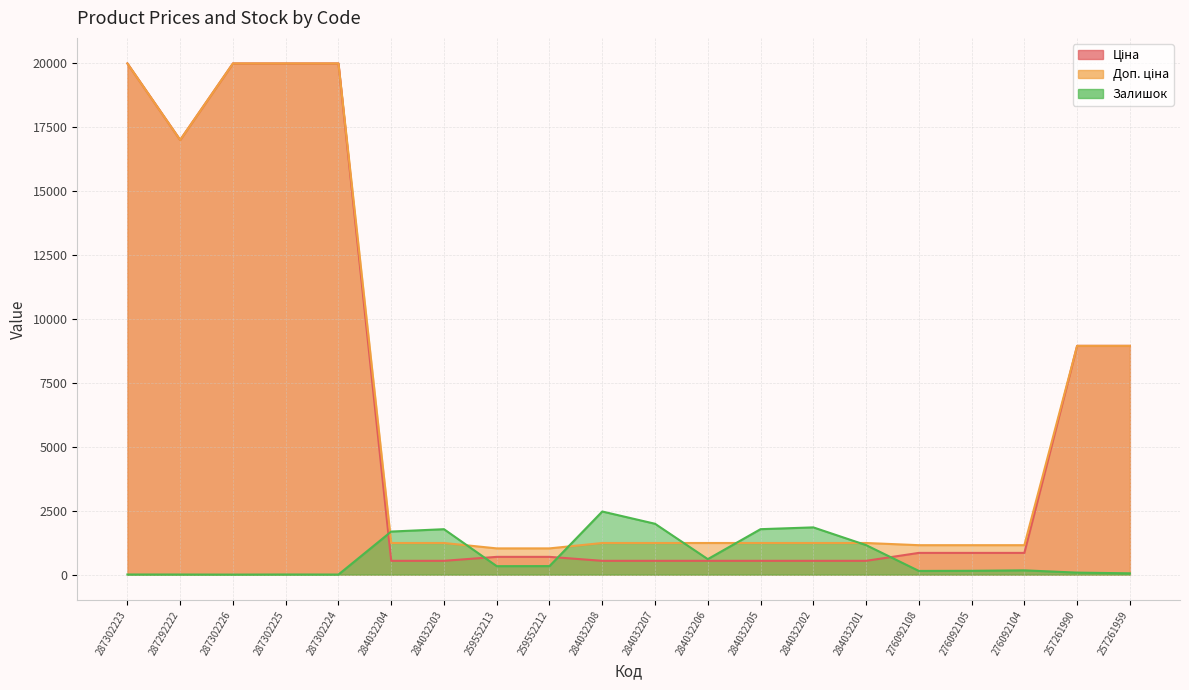

What is the total value across all series at 284032201?

2927.4